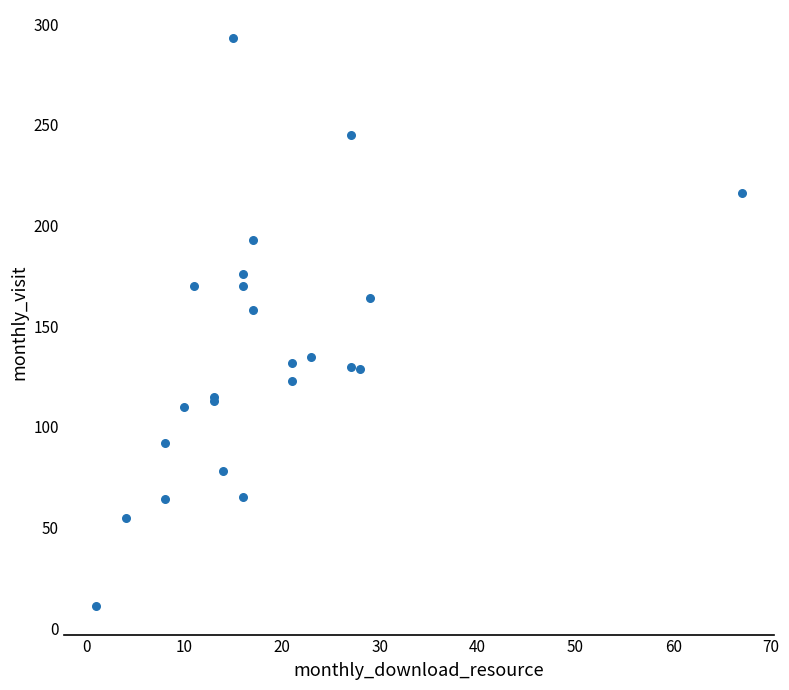

What Y value in the scatter plot is closest to 152?

158